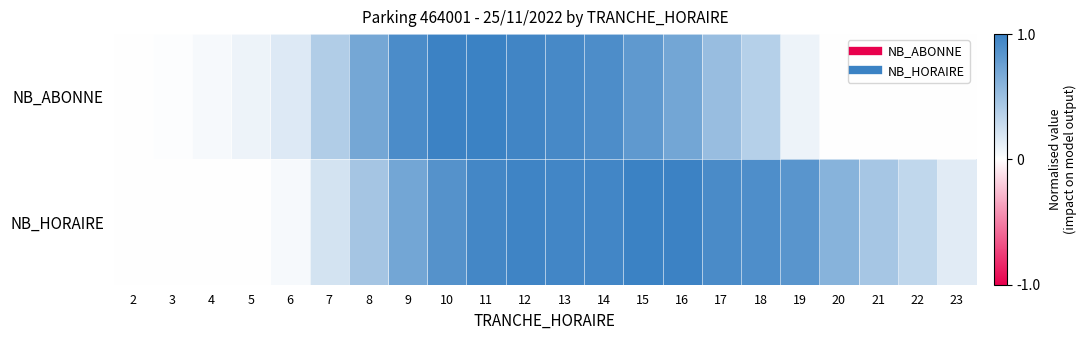

Which series has the largest total across all categories?

NB_HORAIRE